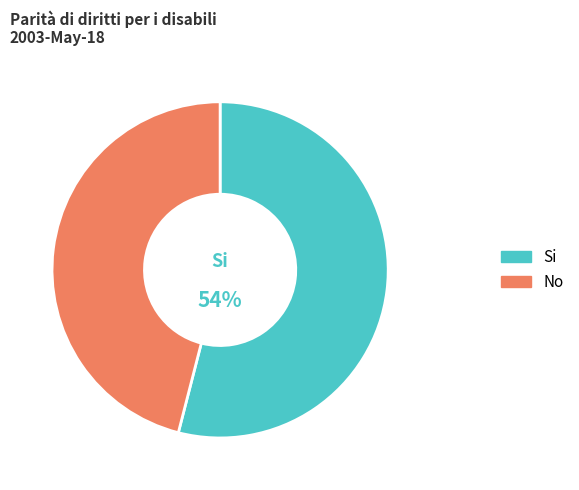

What percentage is the No slice, to the nearest percent?

46%